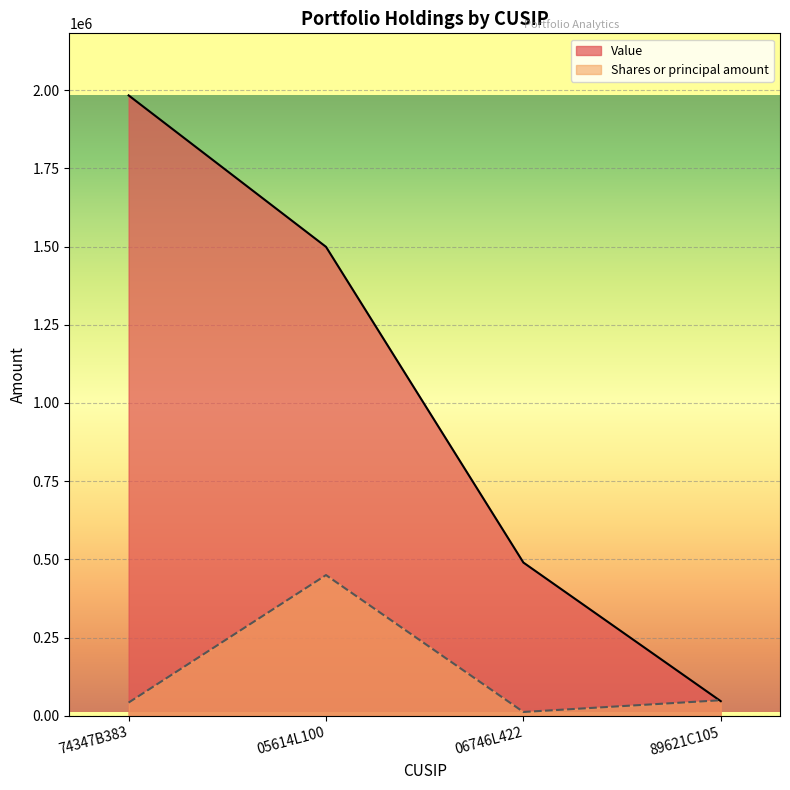

What are all the series names shown in the legend?

Value, Shares or principal amount